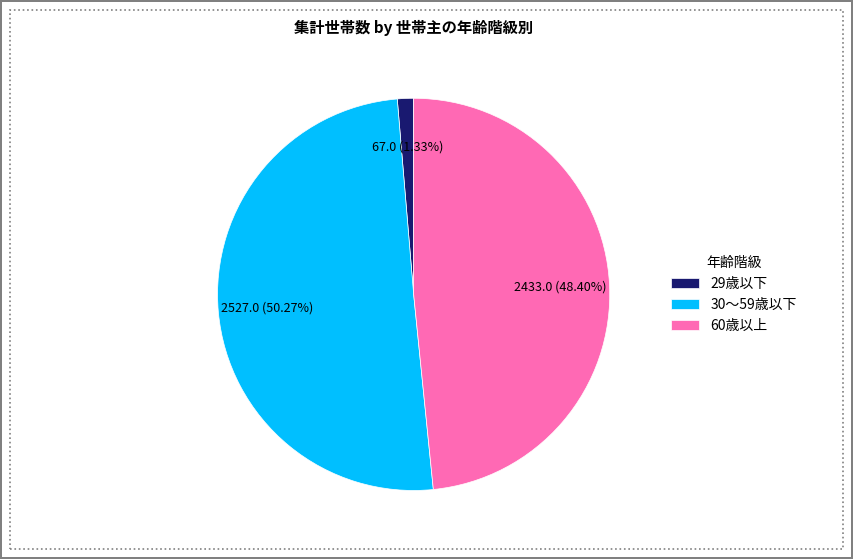

Between 30～59歳以下 and 29歳以下, which is larger?

30～59歳以下